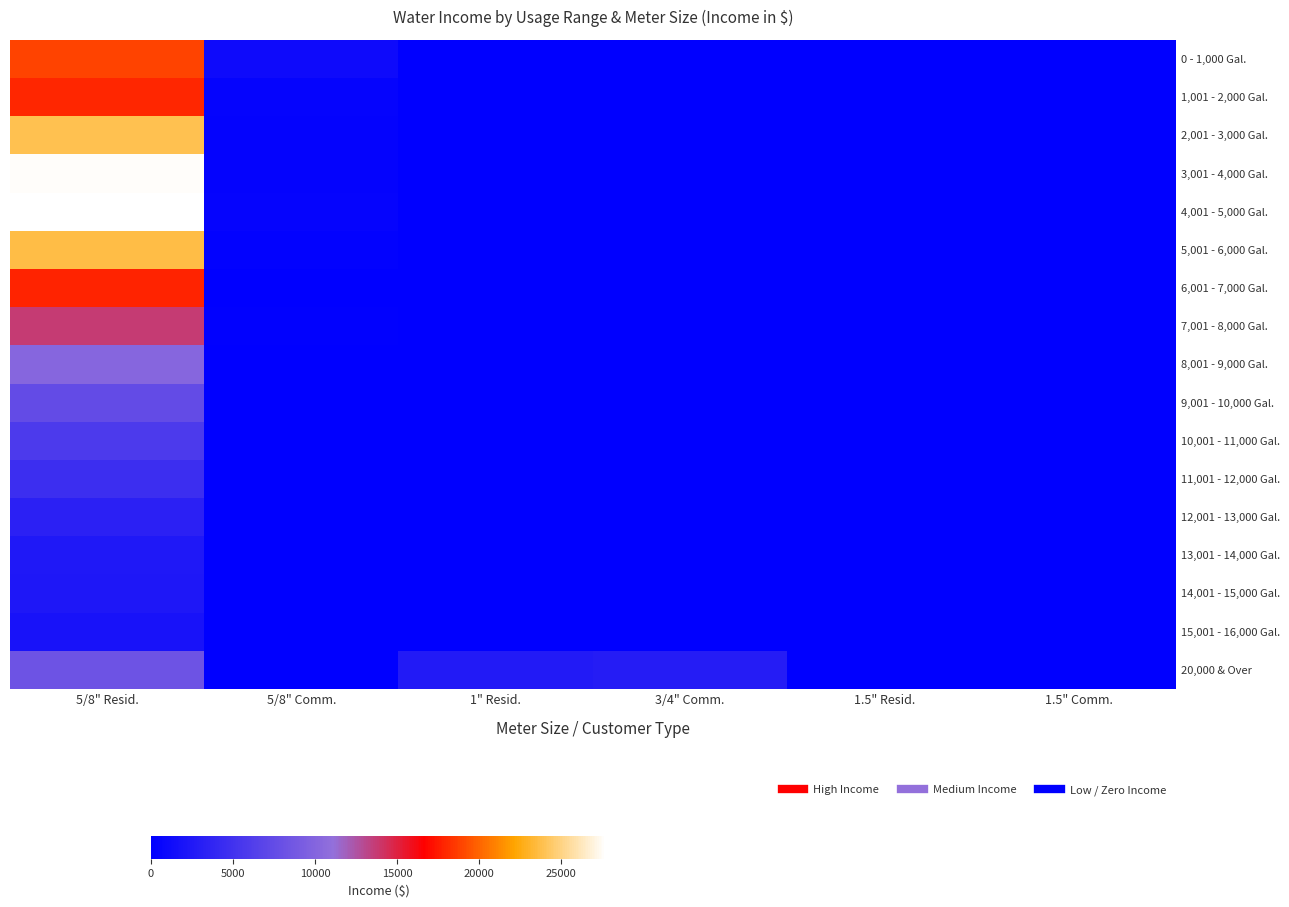

At how many categories does at least one series exceed 4478?

1